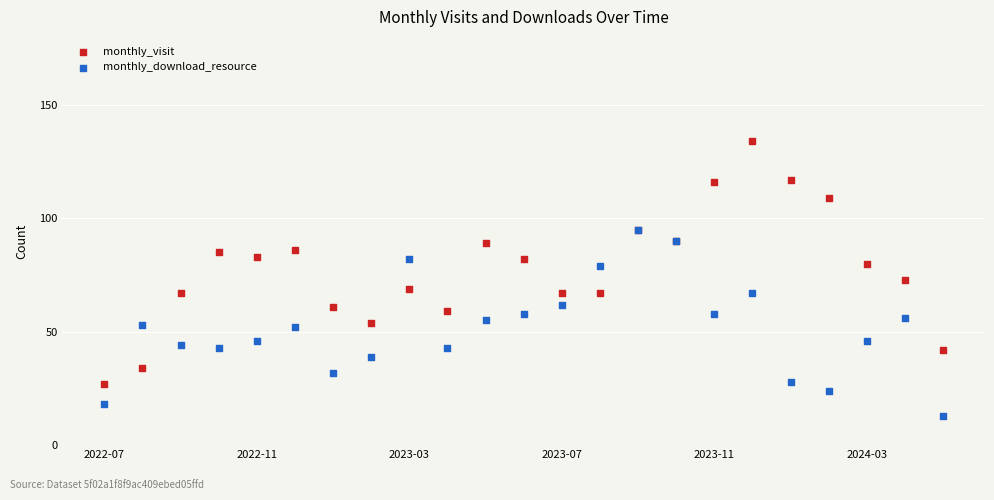

What are all the series names shown in the legend?

monthly_visit, monthly_download_resource